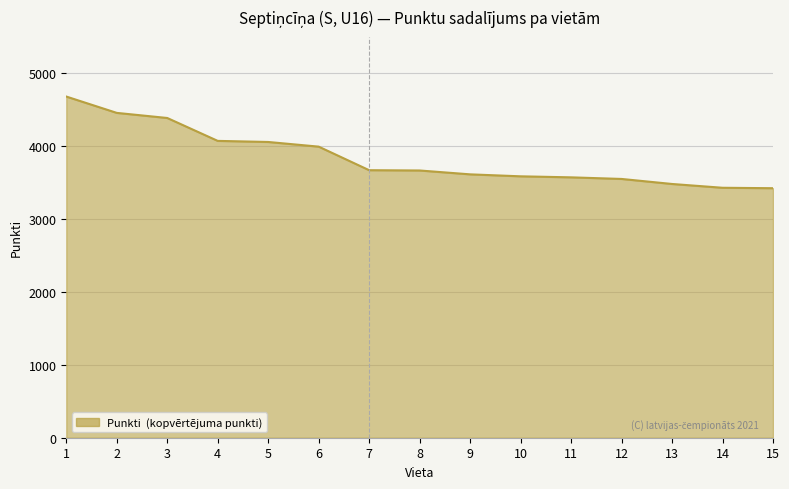

What is the ratio of the value at 8 to the value at 2?

0.8